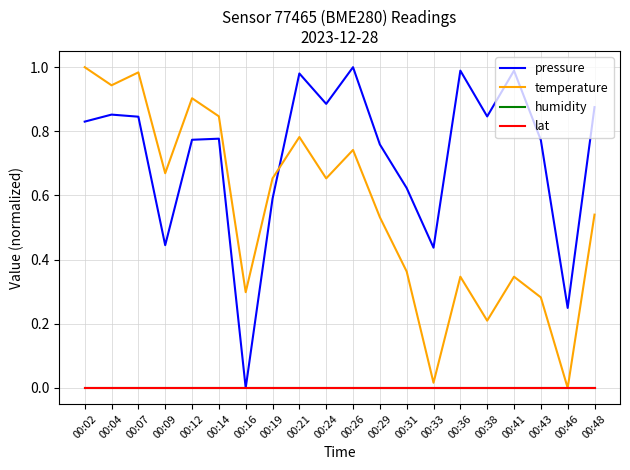

True or false: humidity and lat intersect in this chart.

False